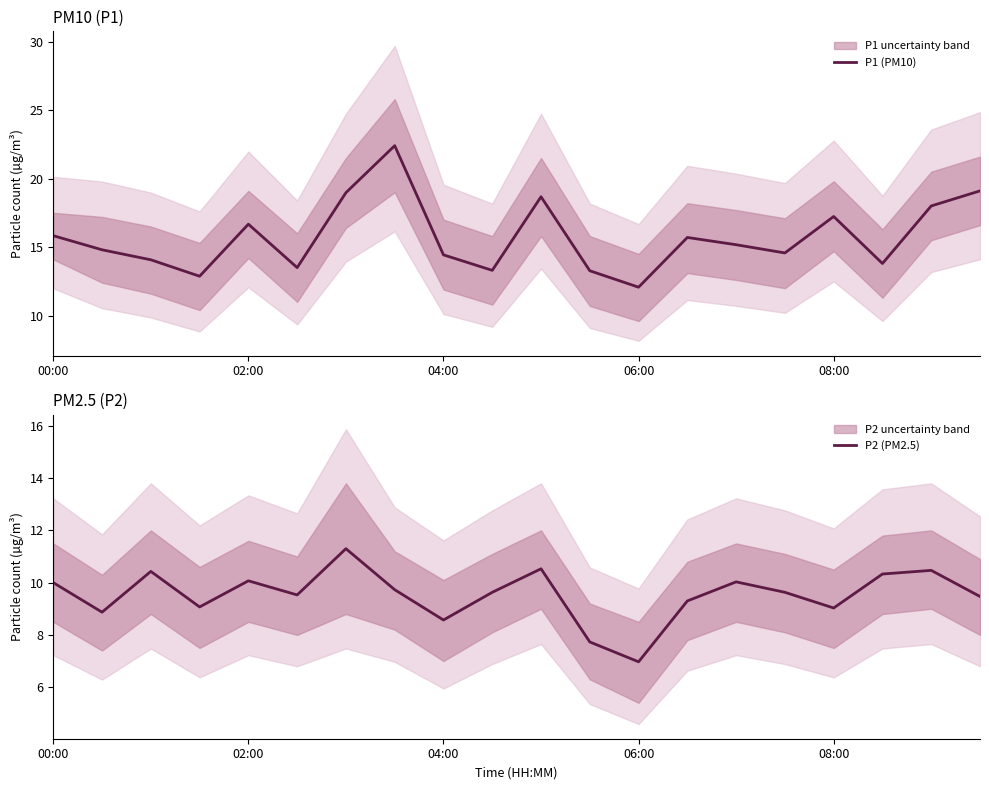

What is the lowest value of the P1 (PM10) series?

12.1